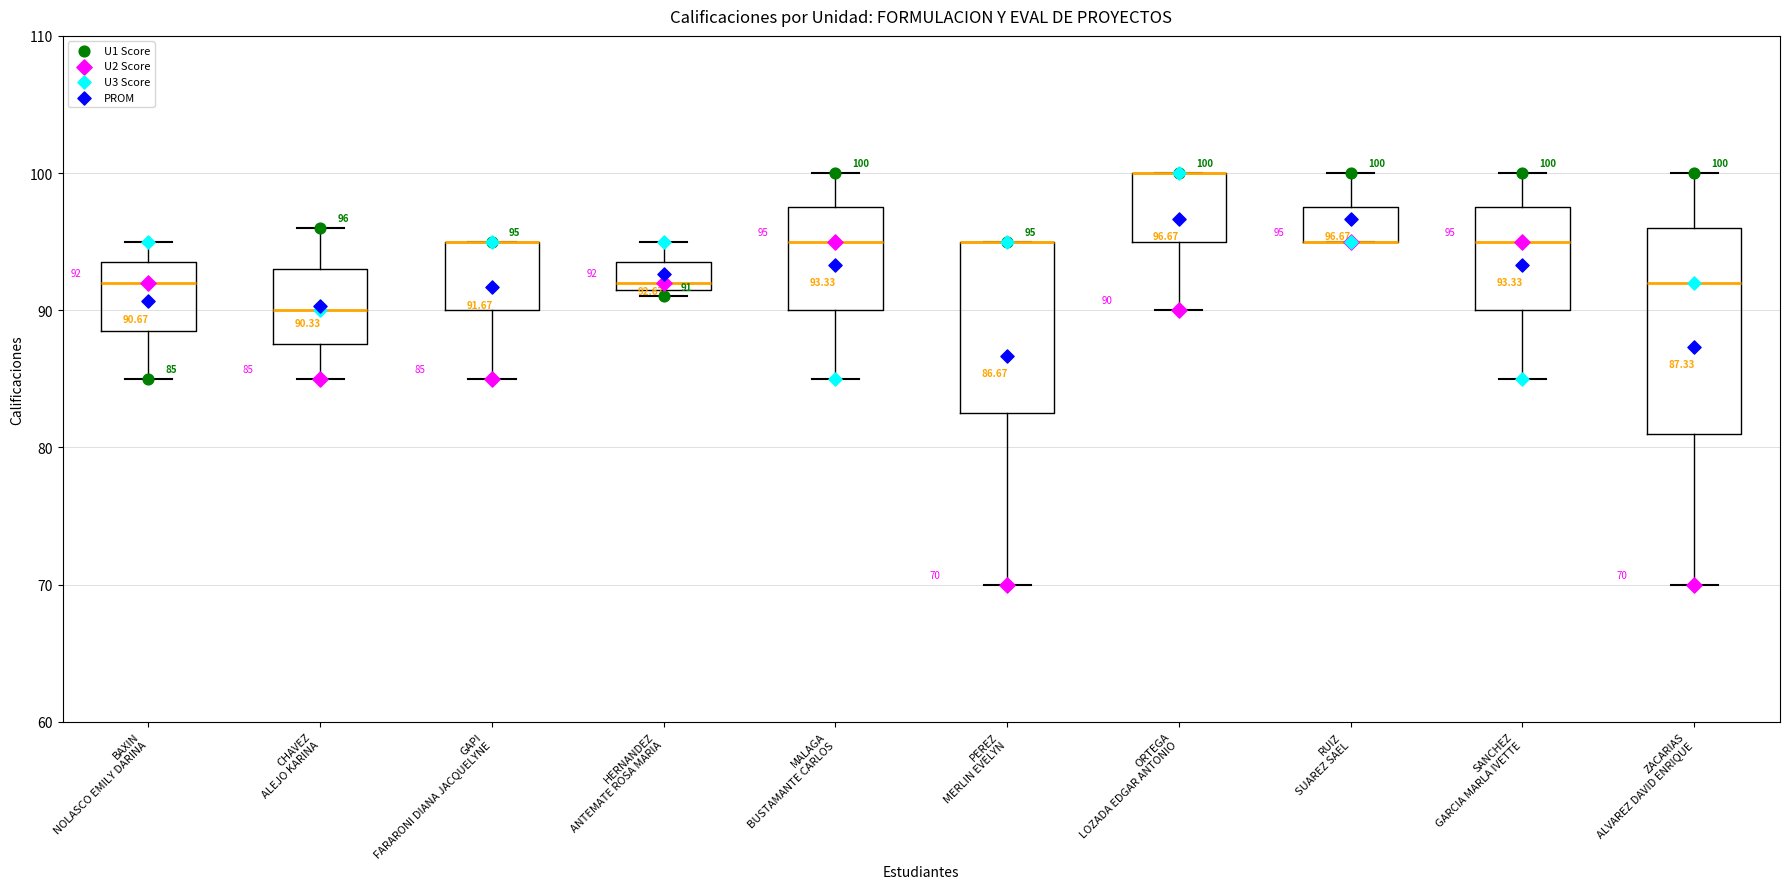

Comparing the boxes themselves (not the whiskers), which one is the tallest?

ZACARIAS ALVAREZ DAVID ENRIQUE